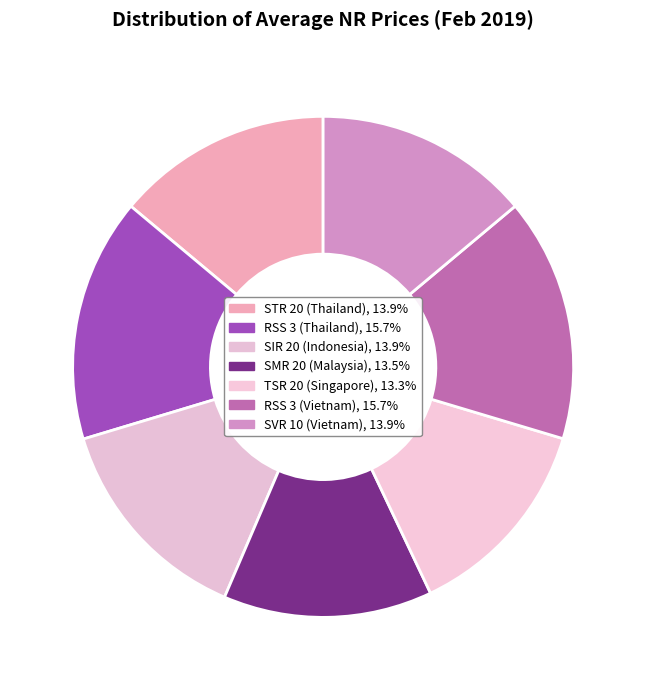

Count the number of slices in the pie.

7